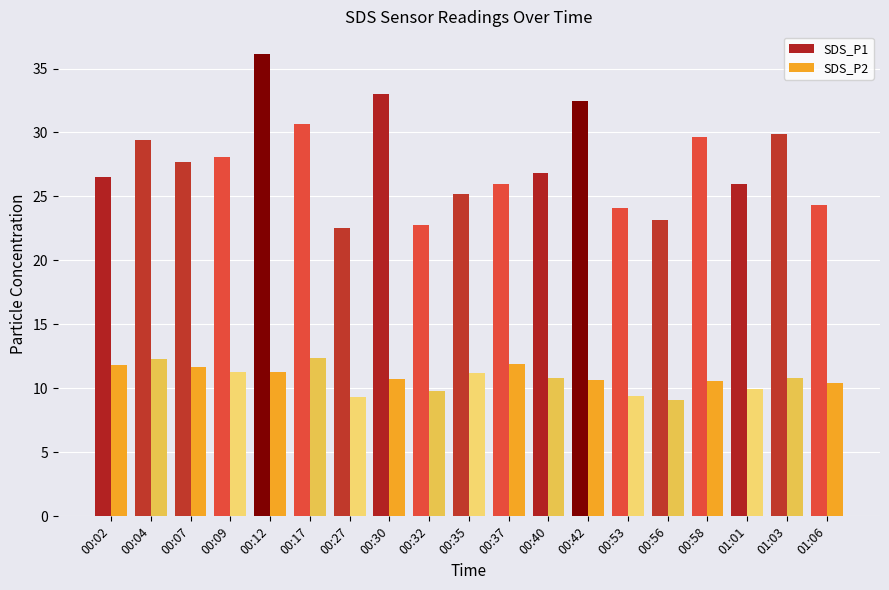

At 00:37, list the series in order from smallest to largest.

SDS_P2, SDS_P1